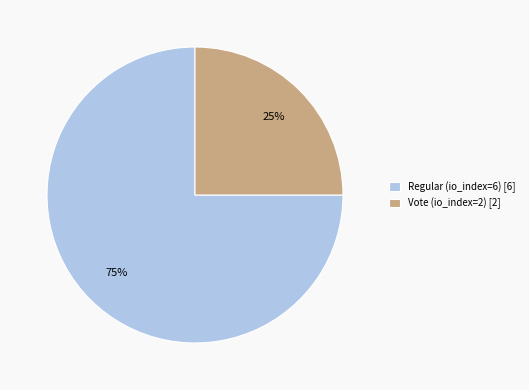

Approximately how many times larger is the value at Vote (io_index=2) [2] compared to Regular (io_index=6) [6]?

0.3